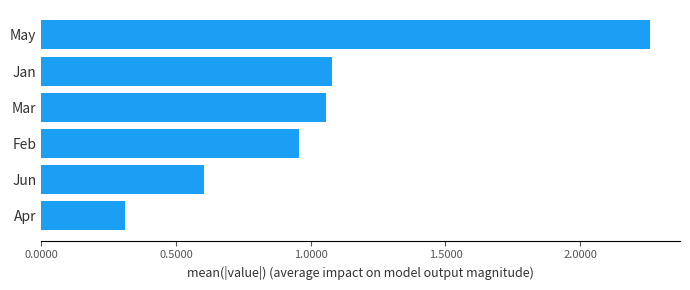

The chart shows a value of 0.5 at Apr. True or false?

False